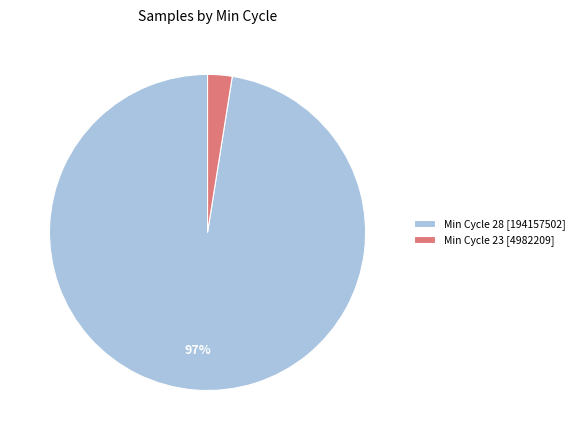

How many segments does this pie chart have?

2